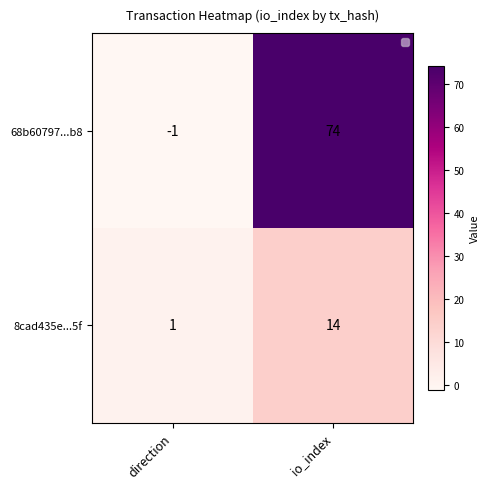

How many data points does each series have?

2